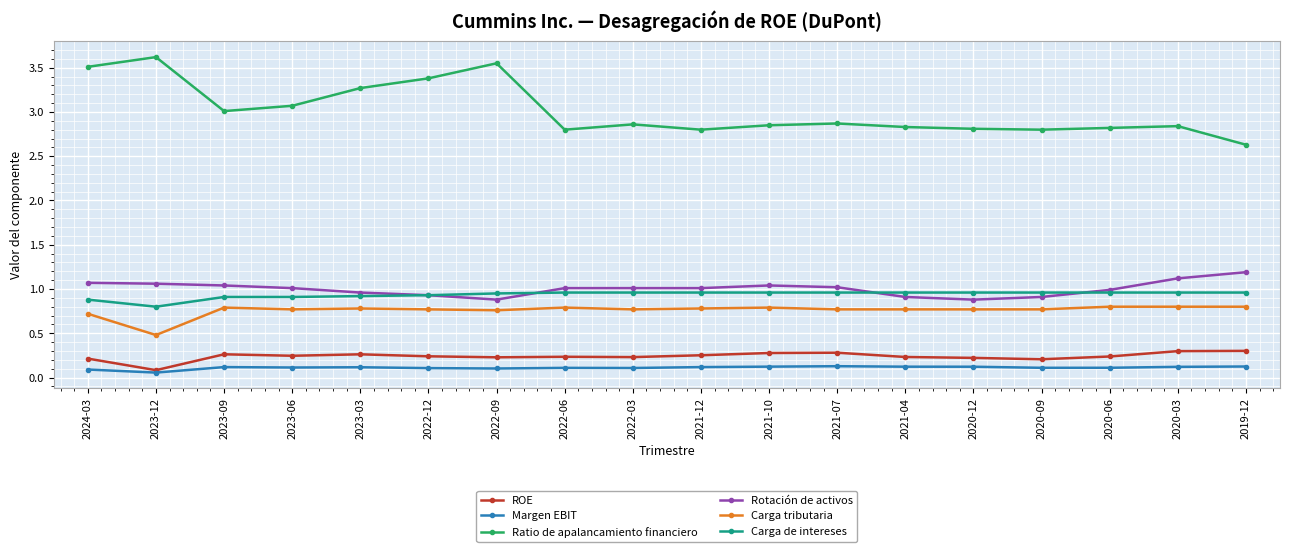

What value does the Ratio de apalancamiento financiero series have at 2023-12?

3.6